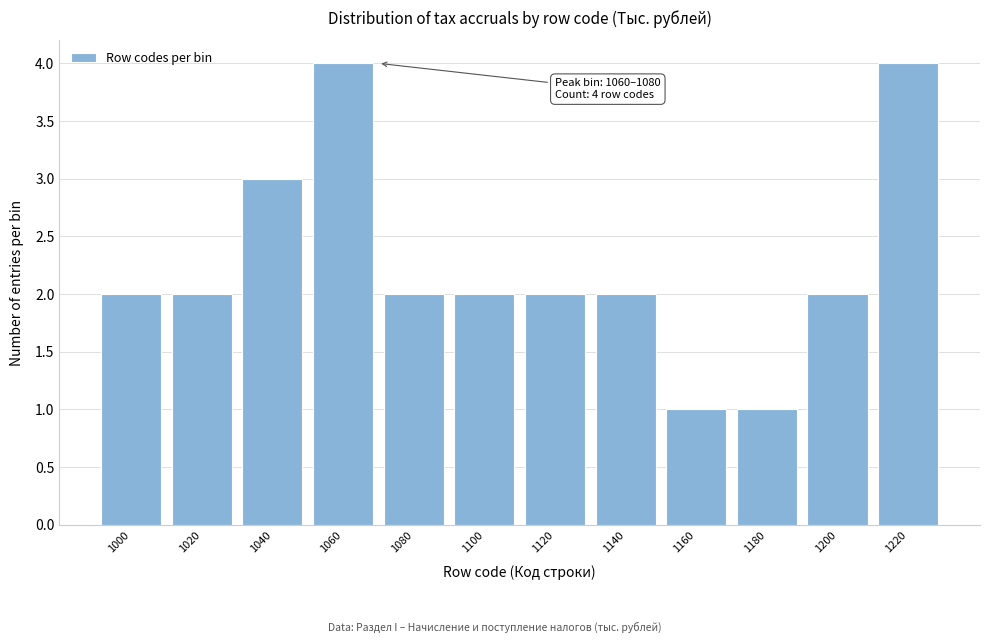

Reading left to right, list all the values displayed in this chart.

1000=2	1020=2	1040=3	1060=4	1080=2	1100=2	1120=2	1140=2	1160=1	1180=1	1200=2	1220=4